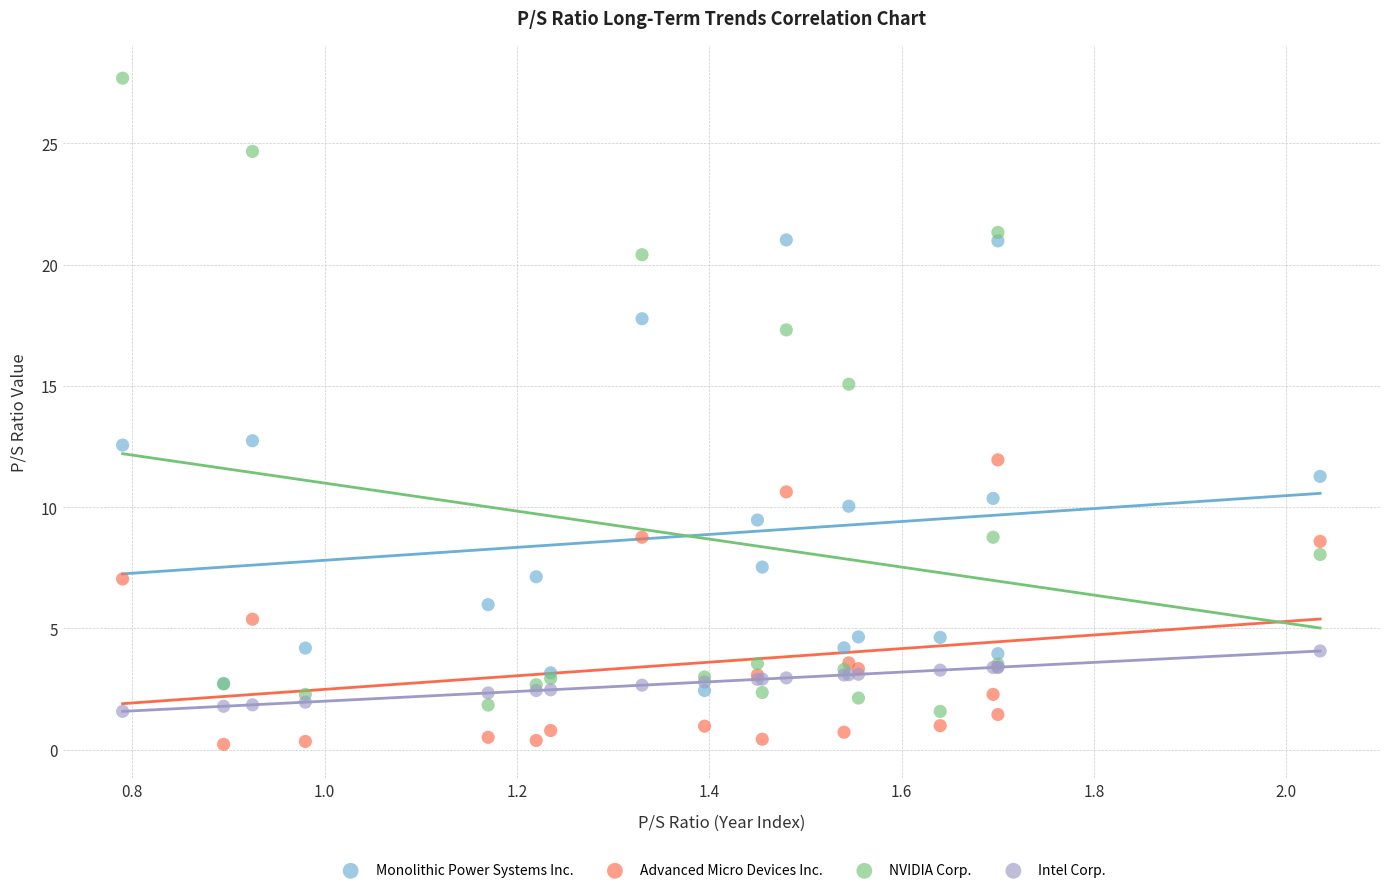

Which series has the largest Y range (max minus min)?

NVIDIA Corp.